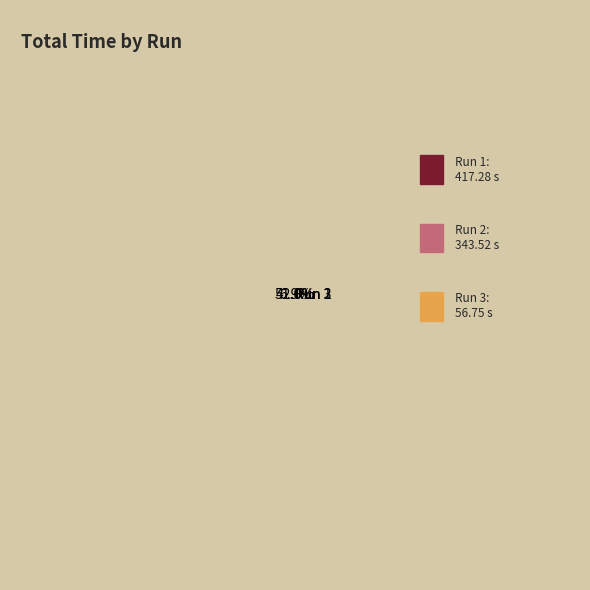

To the nearest percent, what percentage of the pie is Run 1?

51%